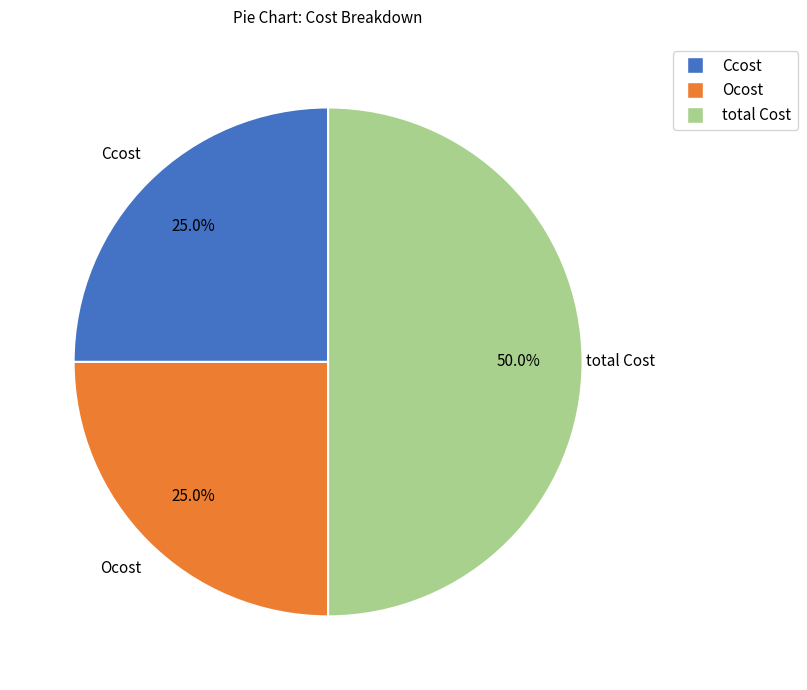

The Ocost slice represents 40% of the pie. True or false?

False